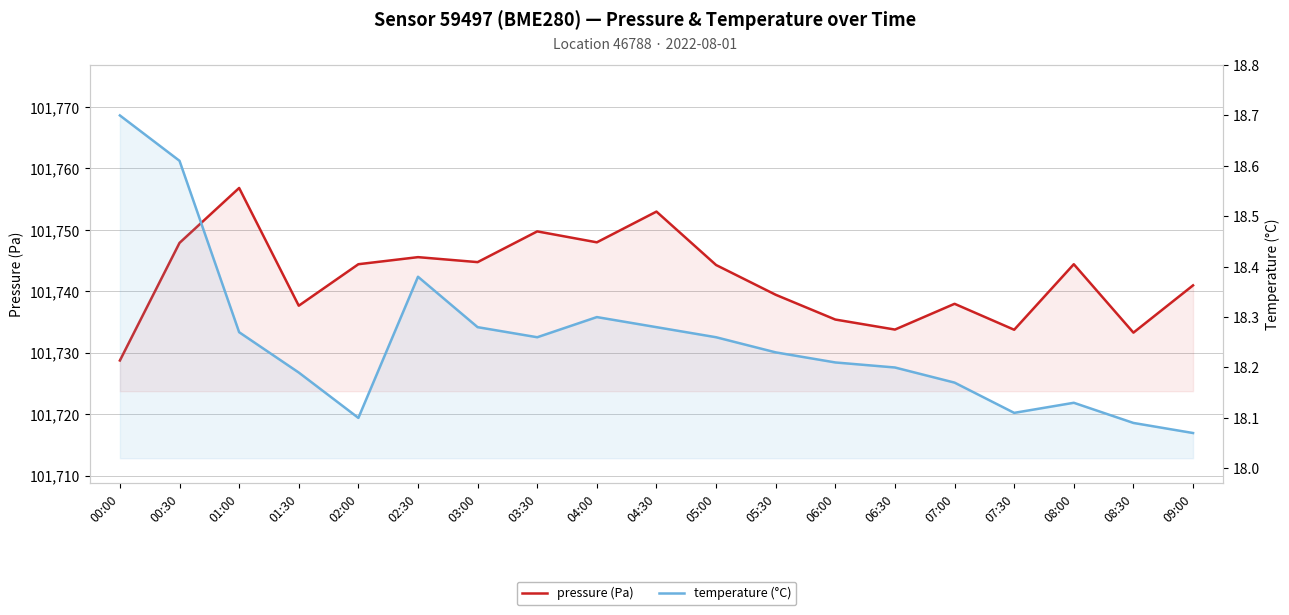

Reading right to left, transcribe all the data shown in this chart.

pressure: 101741.0	101733.3	101744.4	101733.8	101738.0	101733.8	101735.4	101739.4	101744.3	101753.0	101748.0	101749.8	101744.8	101745.6	101744.4	101737.7	101756.8	101747.9	101728.8
temperature: 18.1	18.1	18.1	18.1	18.2	18.2	18.2	18.2	18.3	18.3	18.3	18.3	18.3	18.4	18.1	18.2	18.3	18.6	18.7